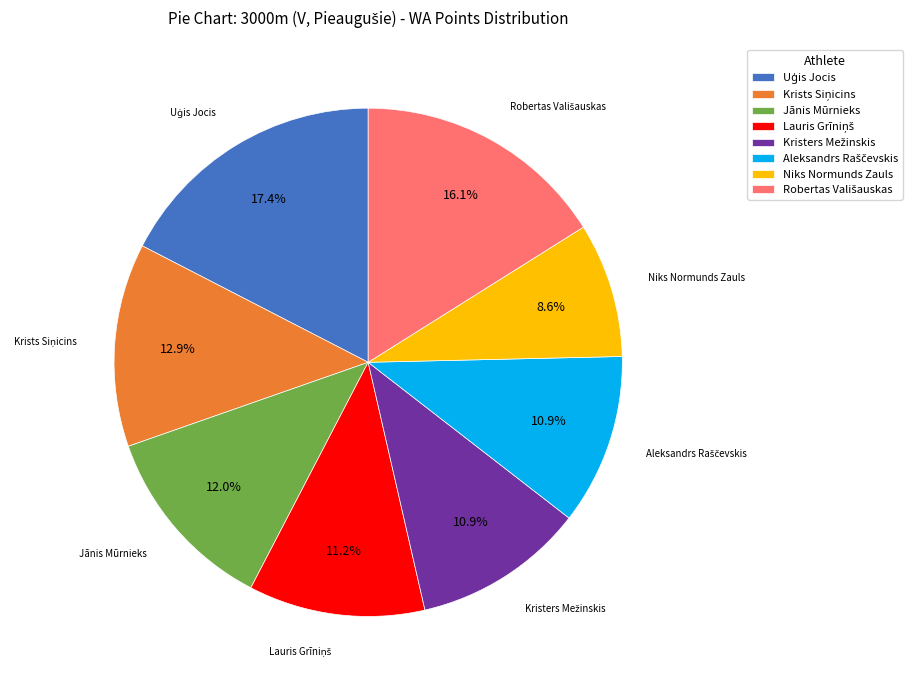

Which category has the smallest portion of the pie?

Niks Normunds Zauls